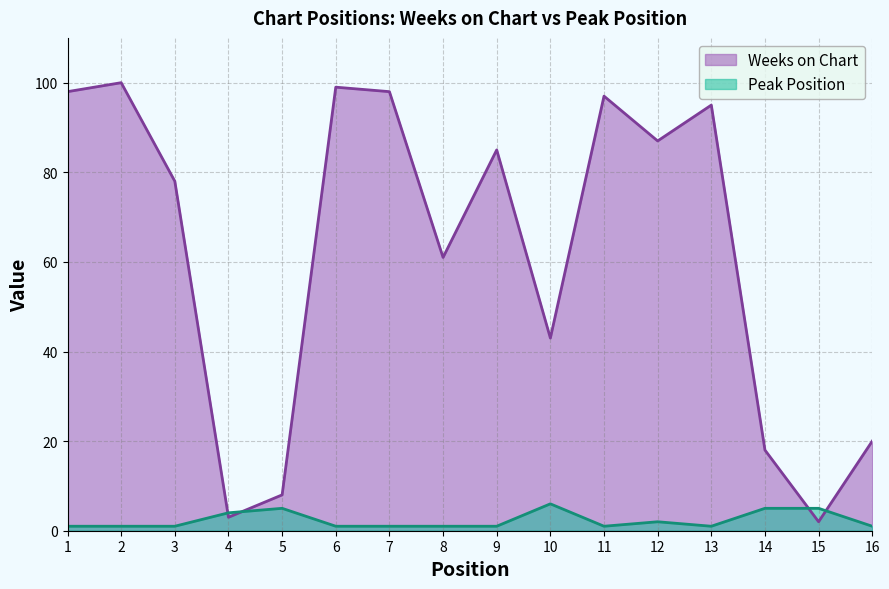

Is it true that Weeks on Chart equals 1 at 15?

False